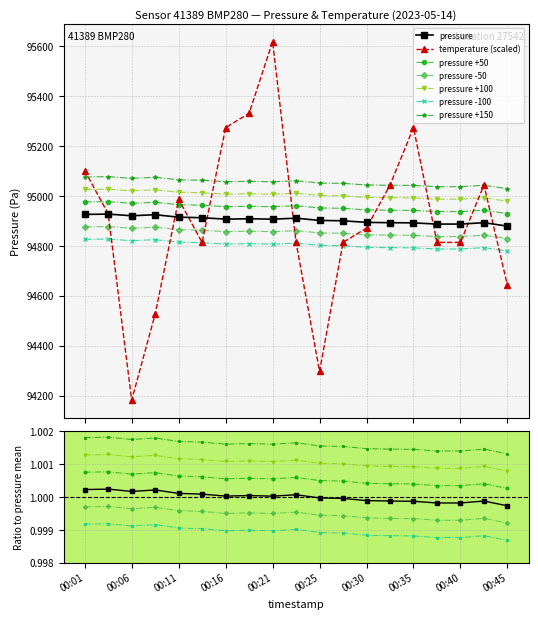

What is the sum of all temperature values?

1803191.0